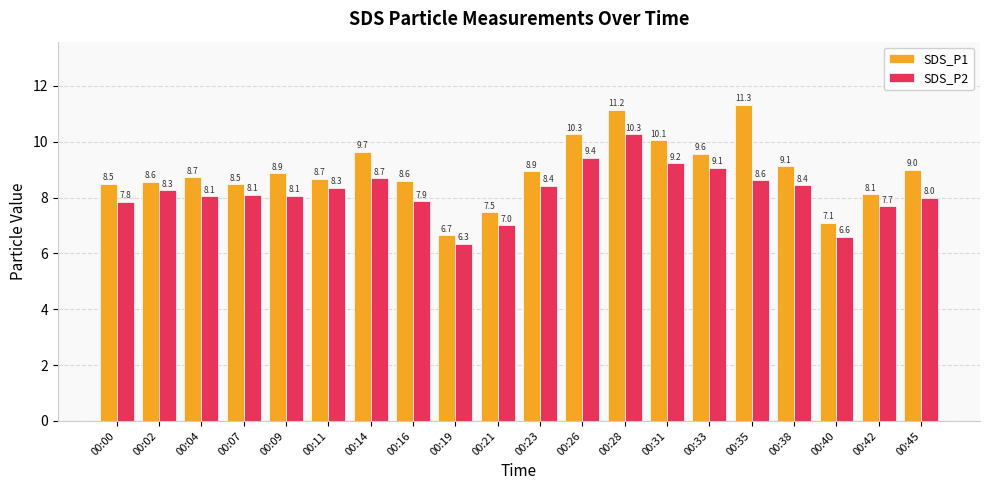

What is the difference between the highest and lowest values at 00:45?

1.0